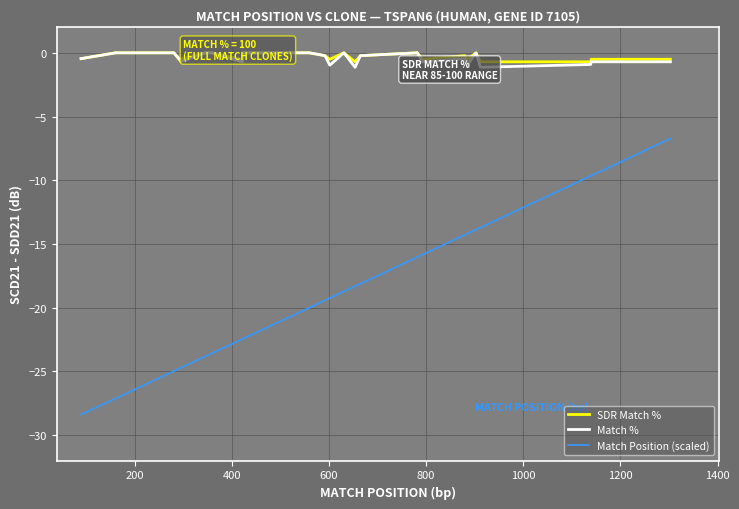

What is the difference between the second highest and minimum values in the SDR Match % series?

0.7